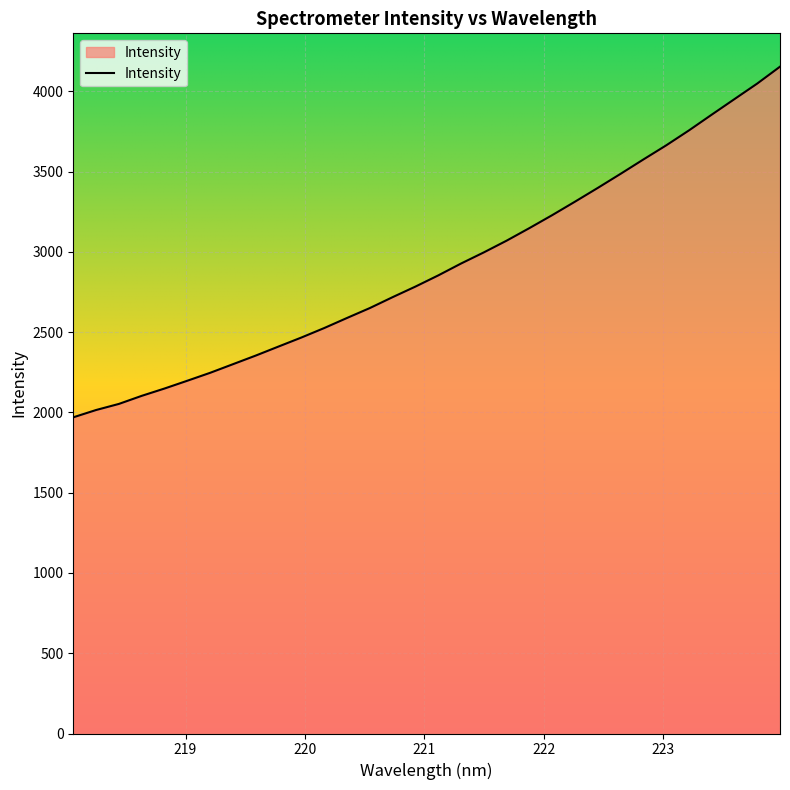

True or false: there are more than 1 points higher than both neighbors.

False